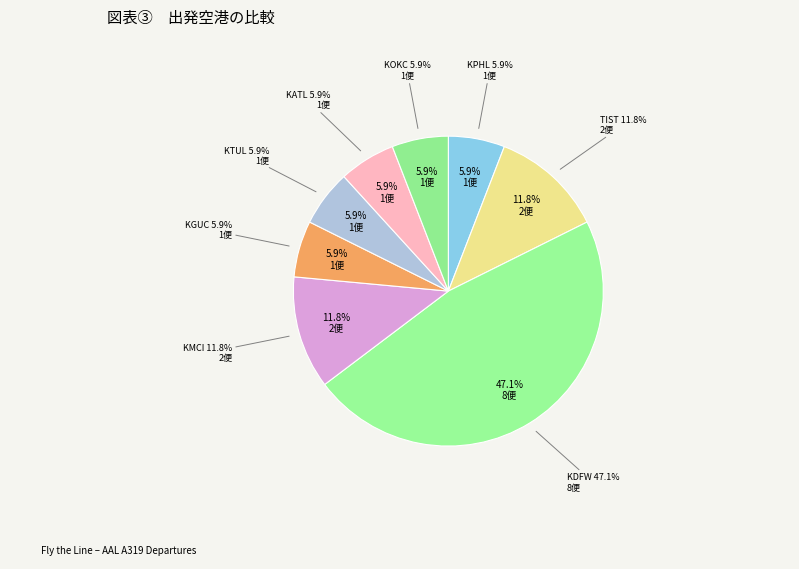

To the nearest percent, what is the difference between the largest and smallest slice percentages?

41%